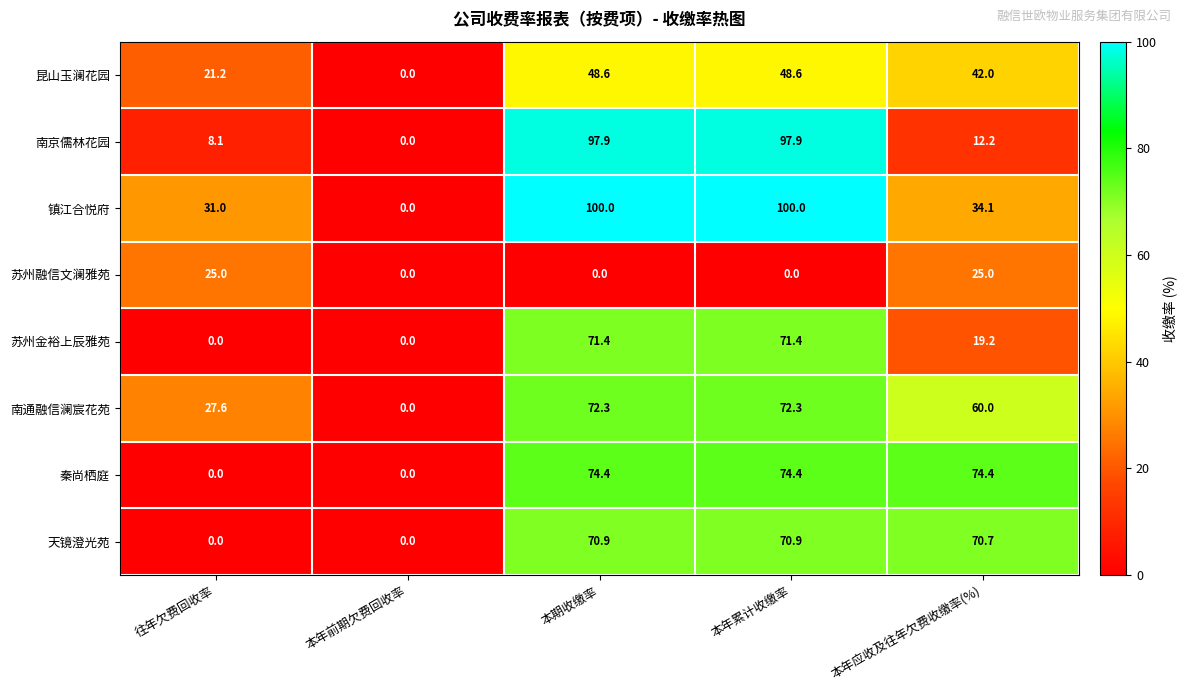

What is the maximum value for 秦尚栖庭?

74.4